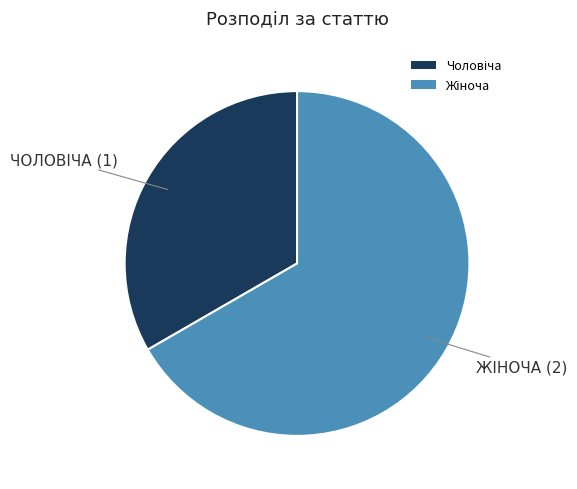

Is there a majority slice in this chart?

Yes